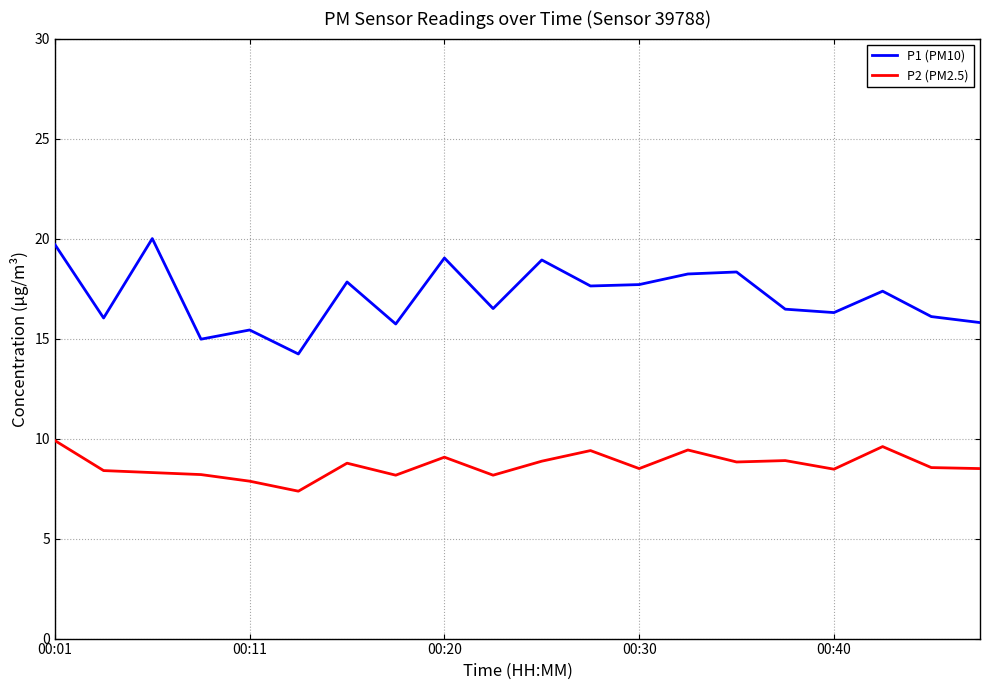

Rank the series by their average value, from highest to lowest.

P1 (PM10), P2 (PM2.5)